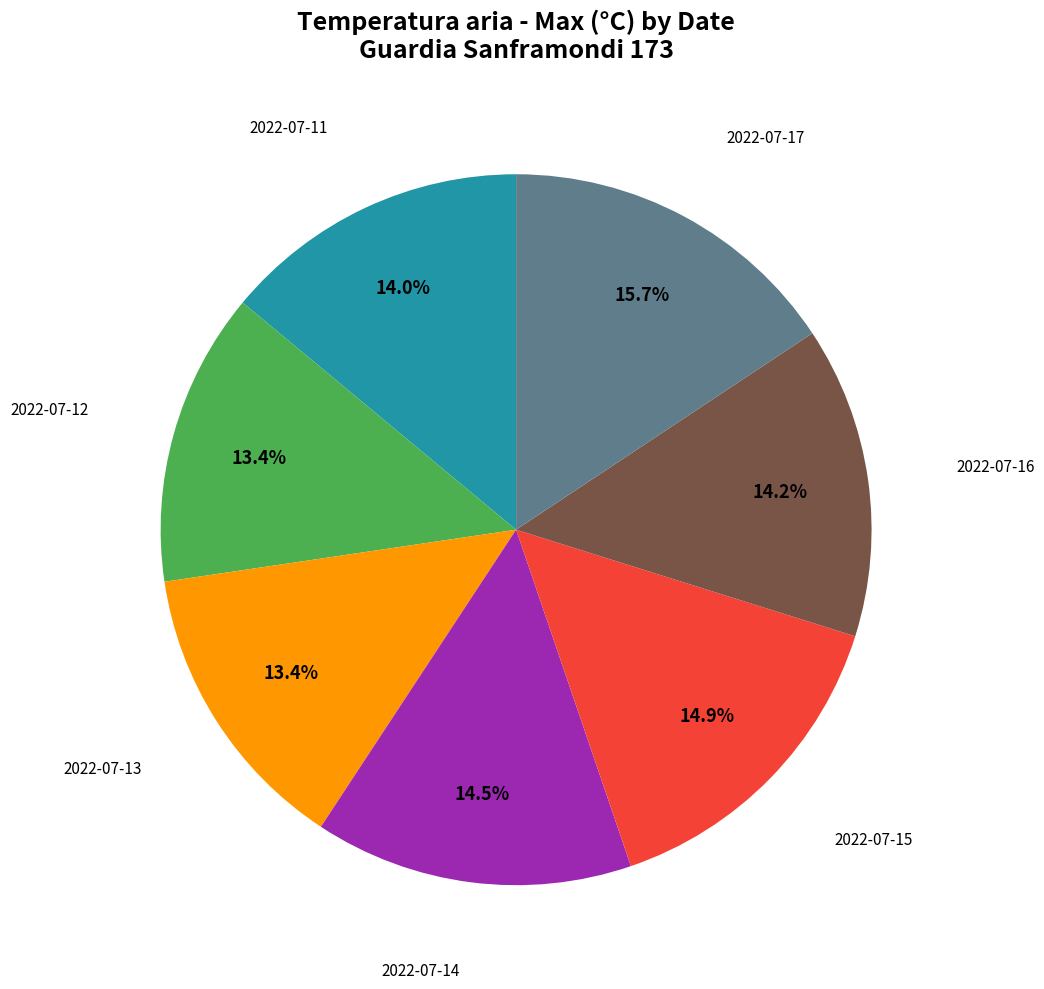

Is there a majority slice in this chart?

No